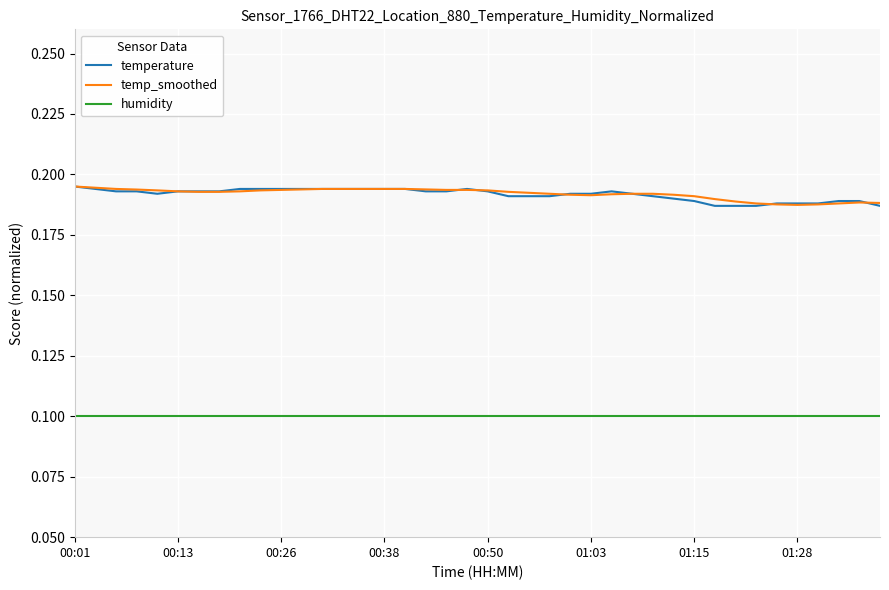

Which series has the widest spread of values?

temperature